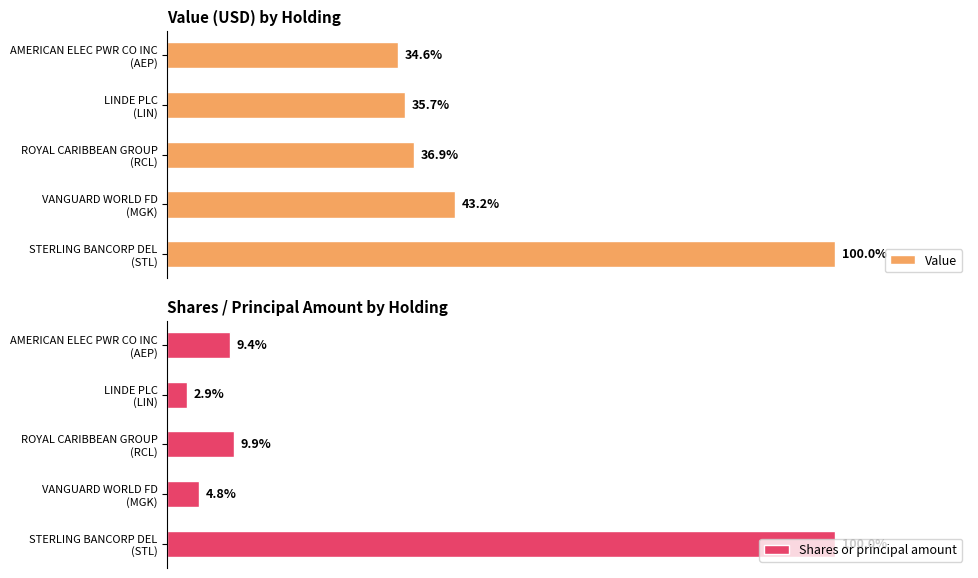

Which series has the widest spread of values?

Value